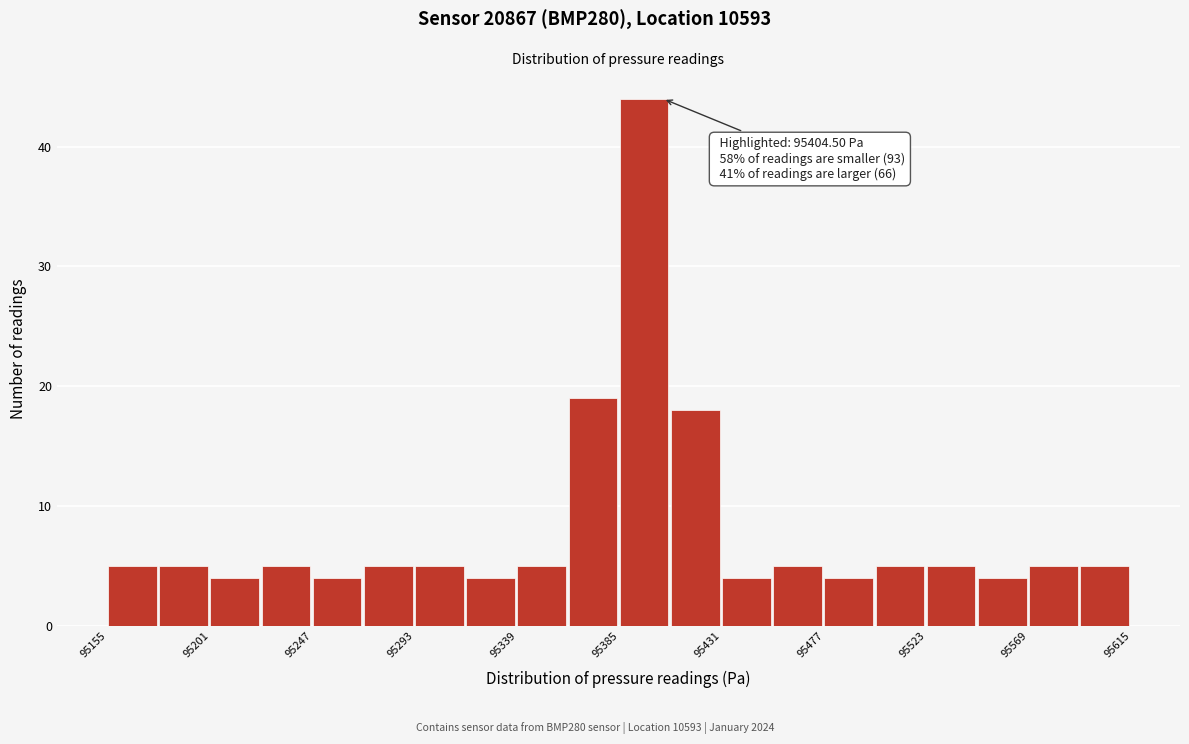

Which range on the x-axis has the tallest bar?

95385 to 95408